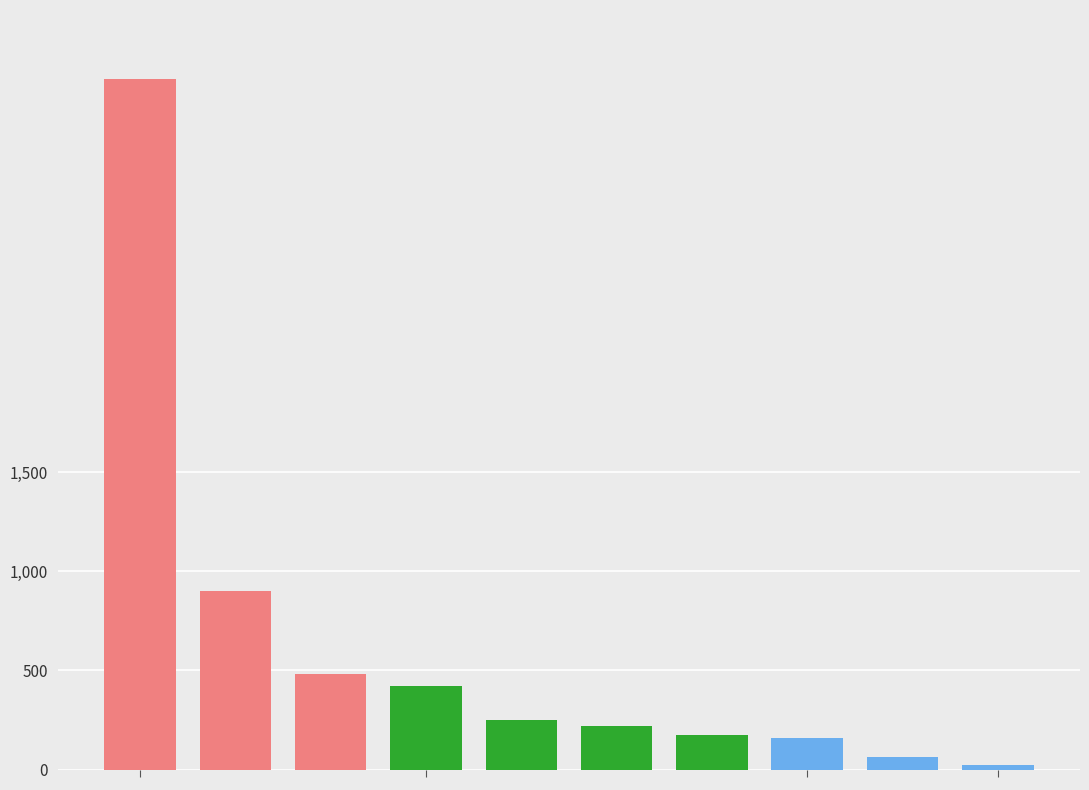

What is the difference between the maximum and minimum values?

3461